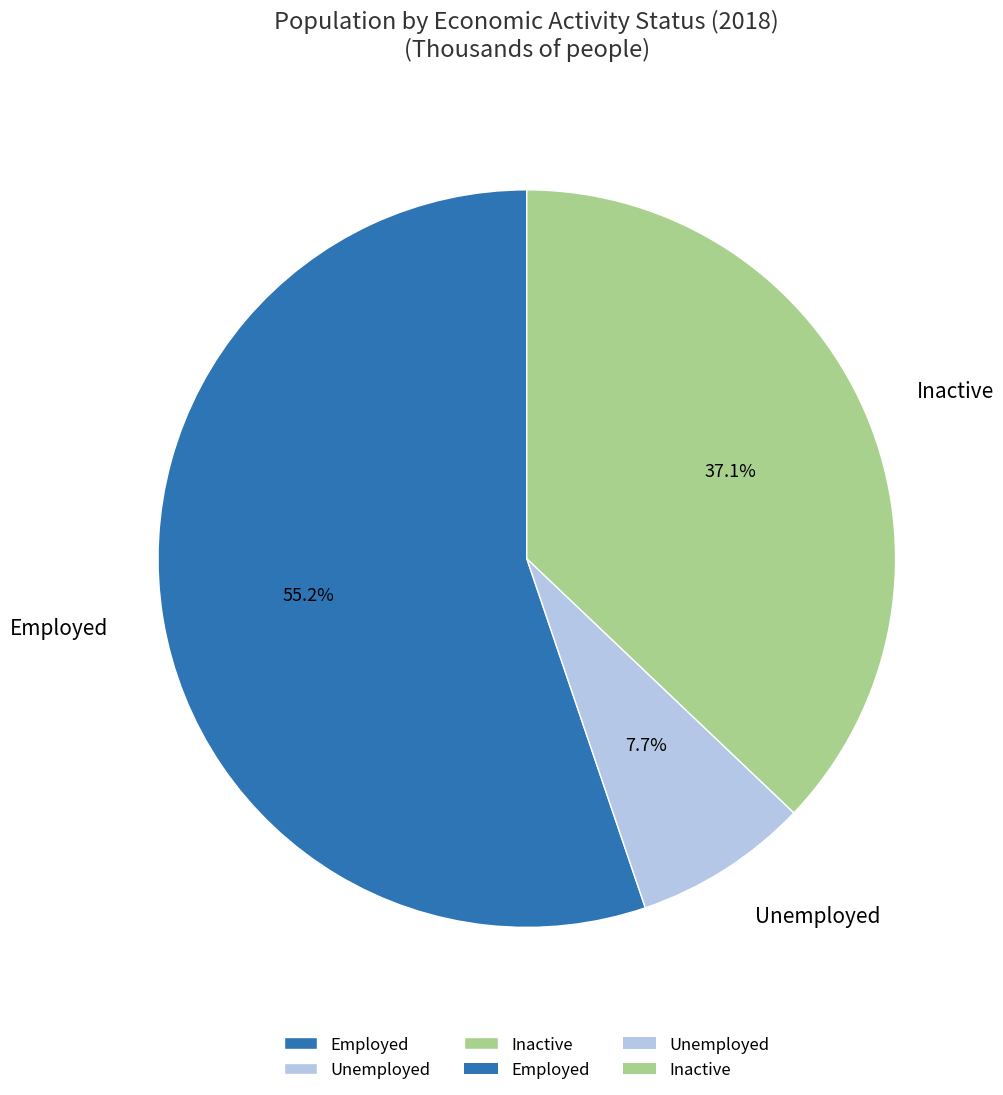

Combined, do Unemployed and Employed account for over 50%?

Yes